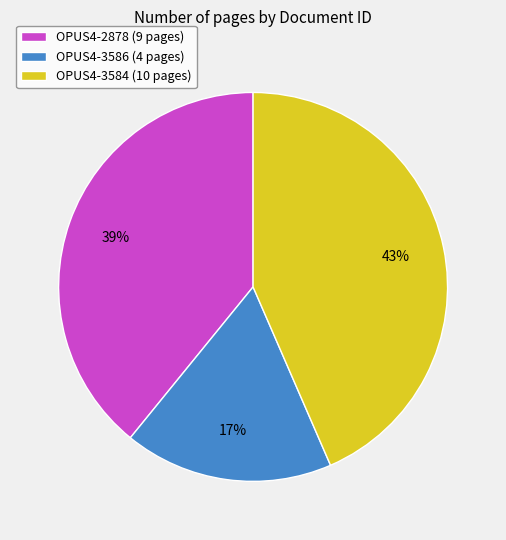

Does any single category account for the majority?

No